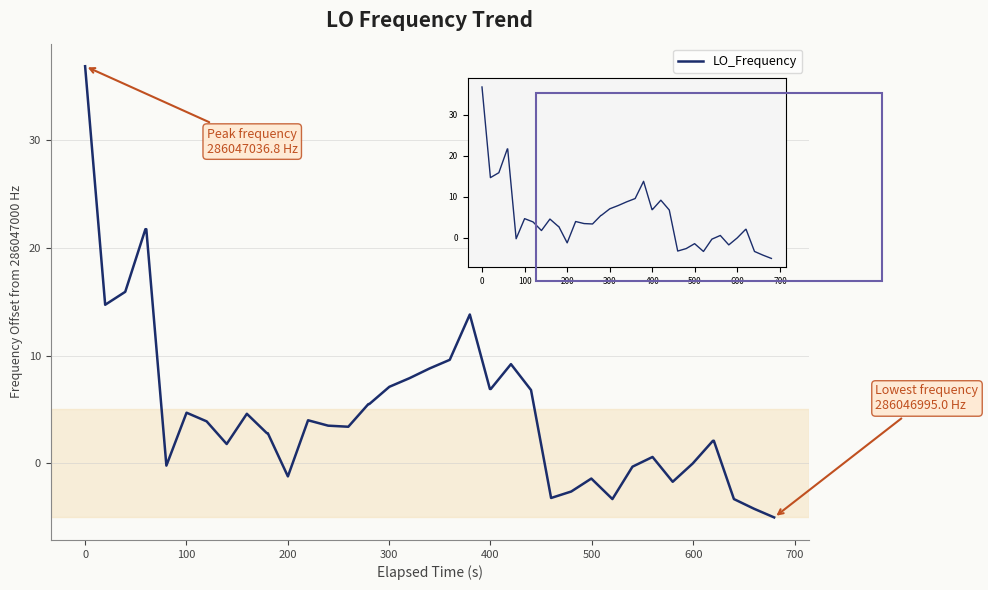

What is the smallest value displayed?

-5.0